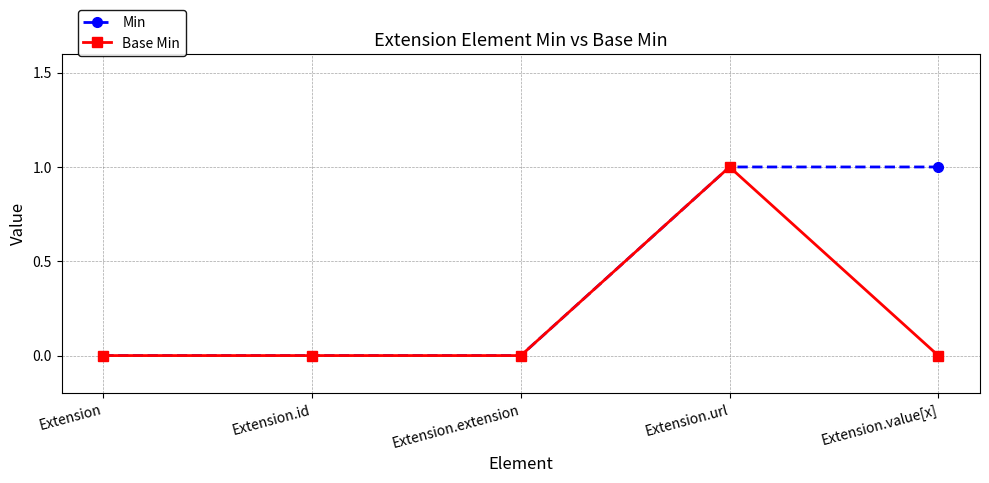

At which category is the sum across all series the highest?

Extension.url